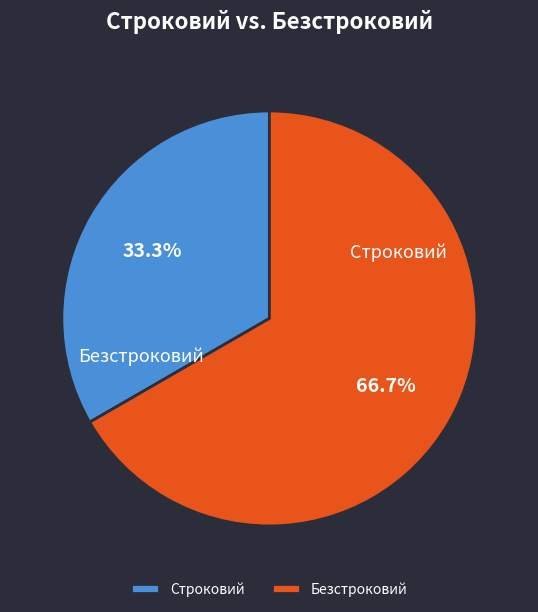

True or false: Строковий accounts for 33% of the total.

True